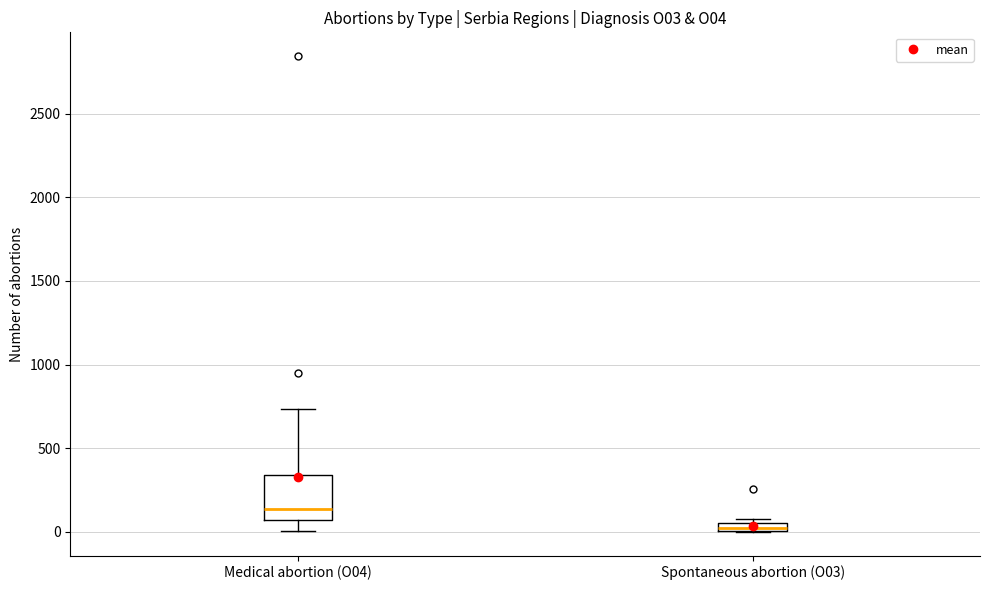

Which box is the tallest, from its lower edge to its upper edge?

Medical abortion (O04)